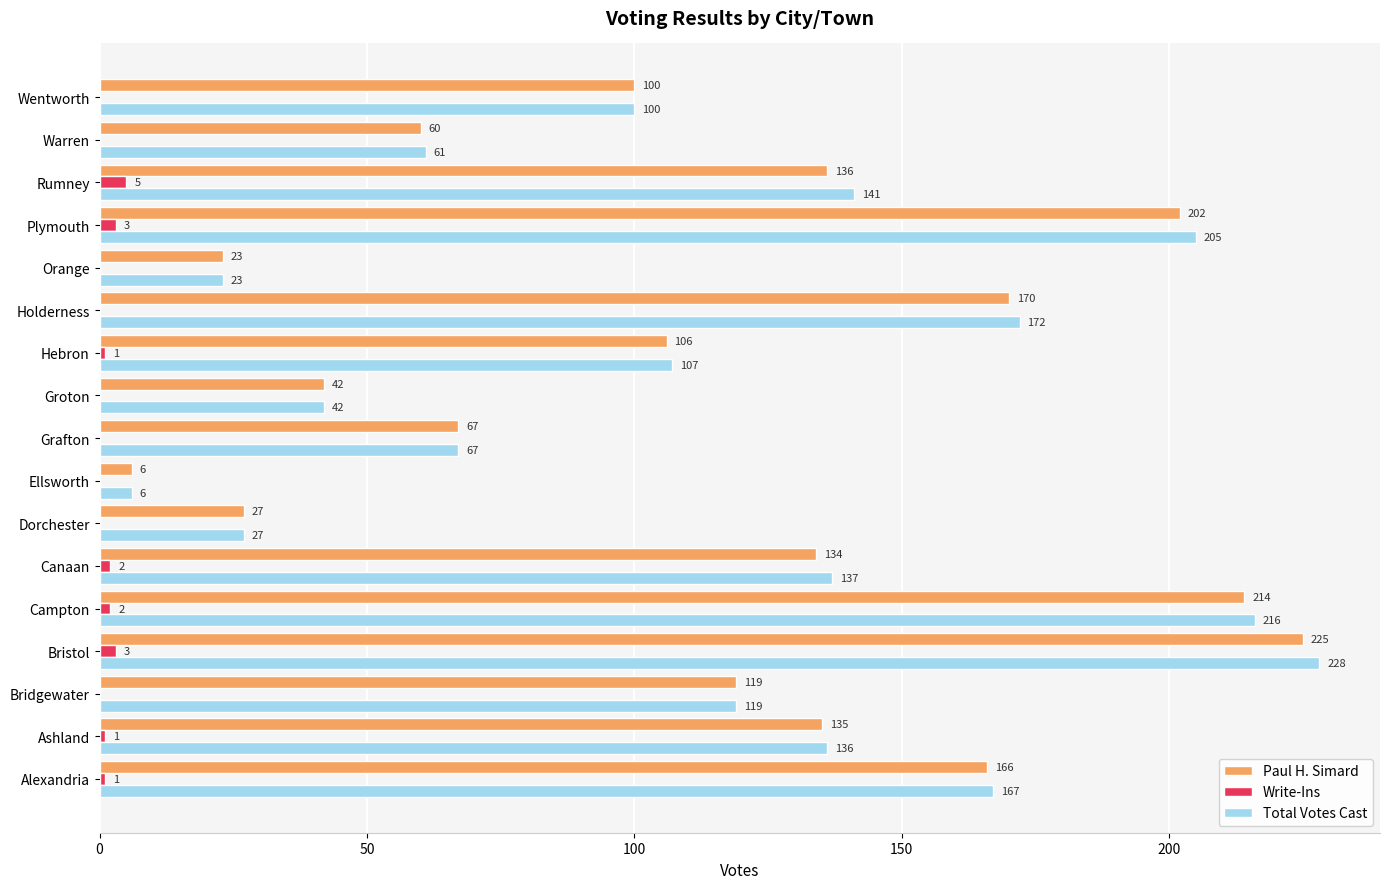

What is the sum of all Write-Ins values?

18